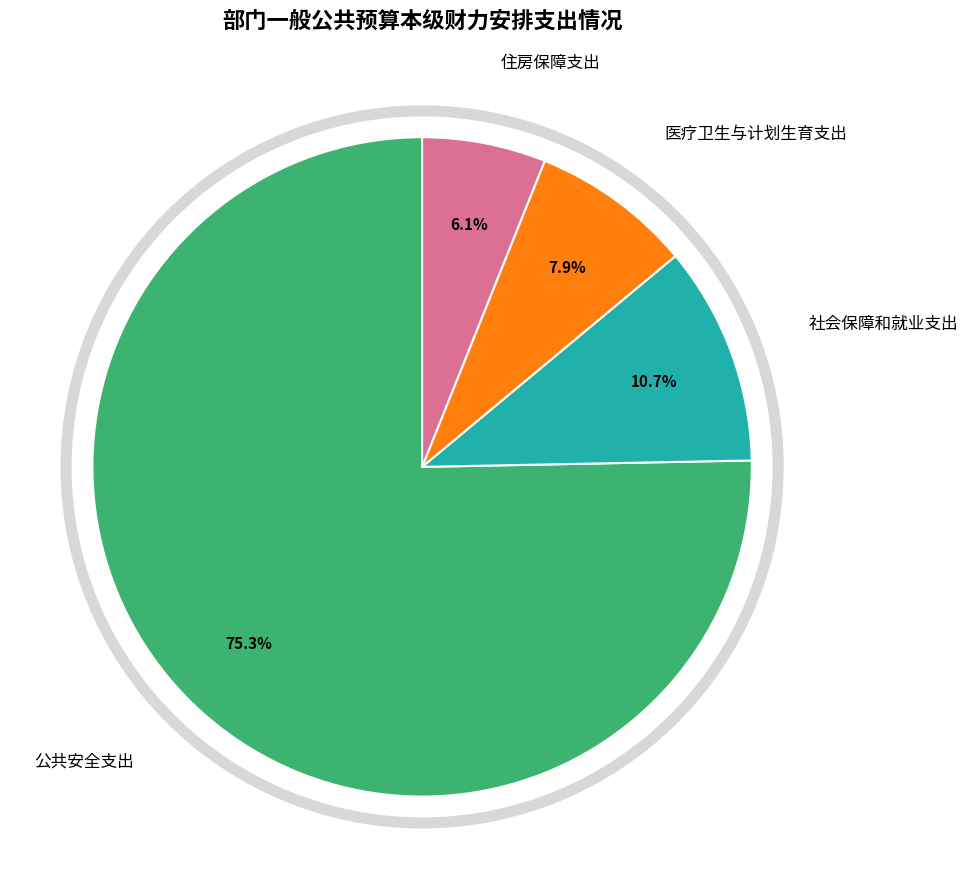

Is there any slice that represents more than half of the pie?

Yes